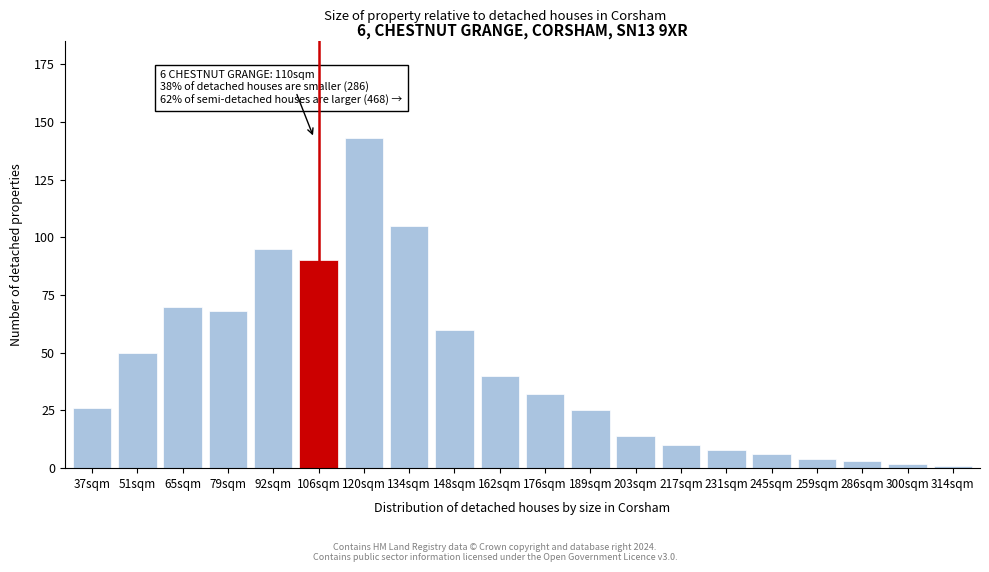

Reading left to right, what are all the values shown in this chart?

37sqm=26	51sqm=50	65sqm=70	79sqm=68	92sqm=95	106sqm=90	120sqm=143	134sqm=105	148sqm=60	162sqm=40	176sqm=32	189sqm=25	203sqm=14	217sqm=10	231sqm=8	245sqm=6	259sqm=4	286sqm=3	300sqm=2	314sqm=1